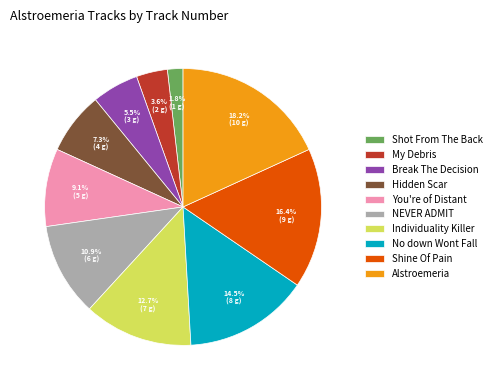

How many segments does this pie chart have?

10